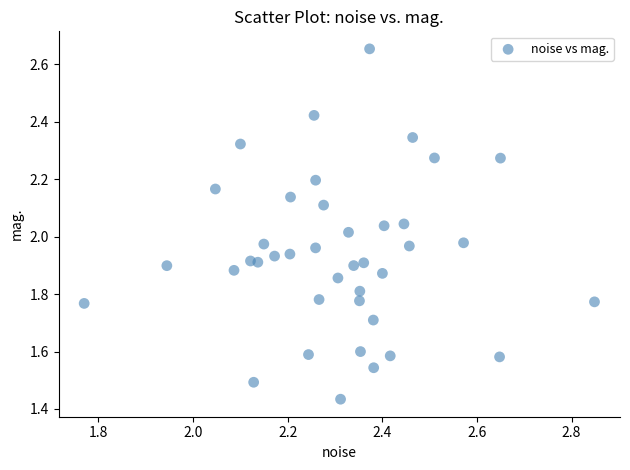

What is the range of X values (max minus min)?

1.1